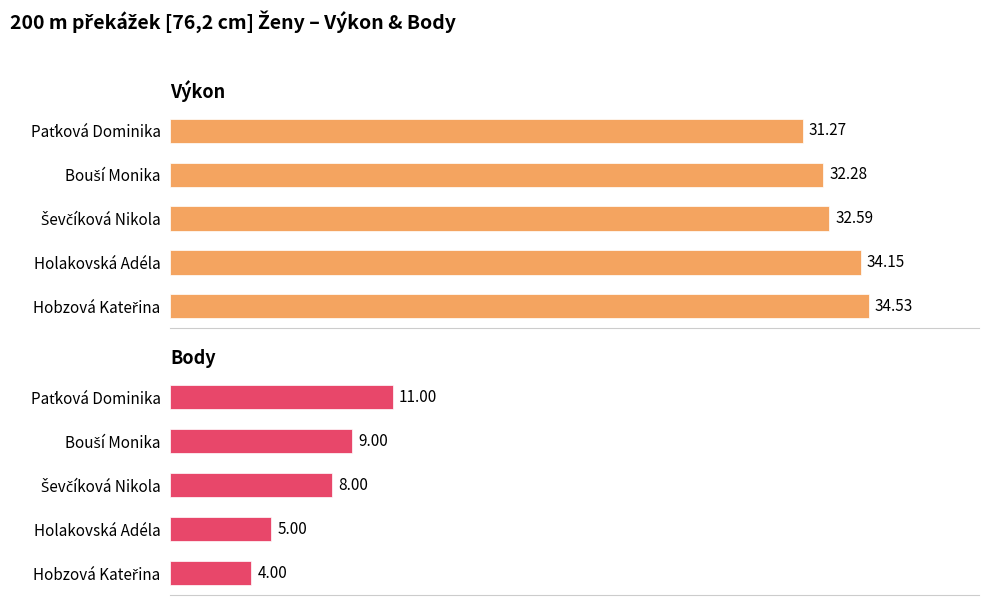

At how many categories does at least one series exceed 23?

5